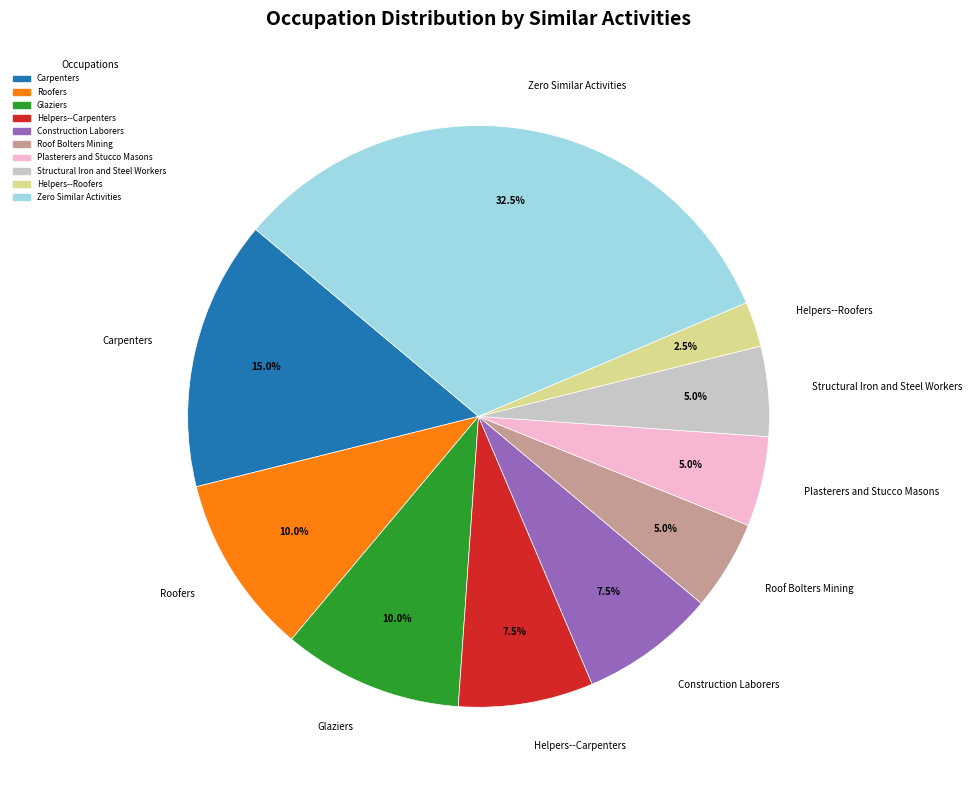

What percentage is the Roof Bolters Mining slice, to the nearest percent?

5%